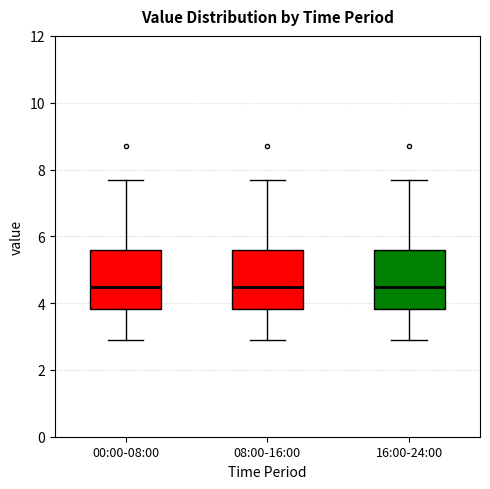

Where does the upper whisker of the box for 08:00-16:00 end on the y-axis? The values are not printed on the chart, so give them approximately, as read against the axis.

7.8